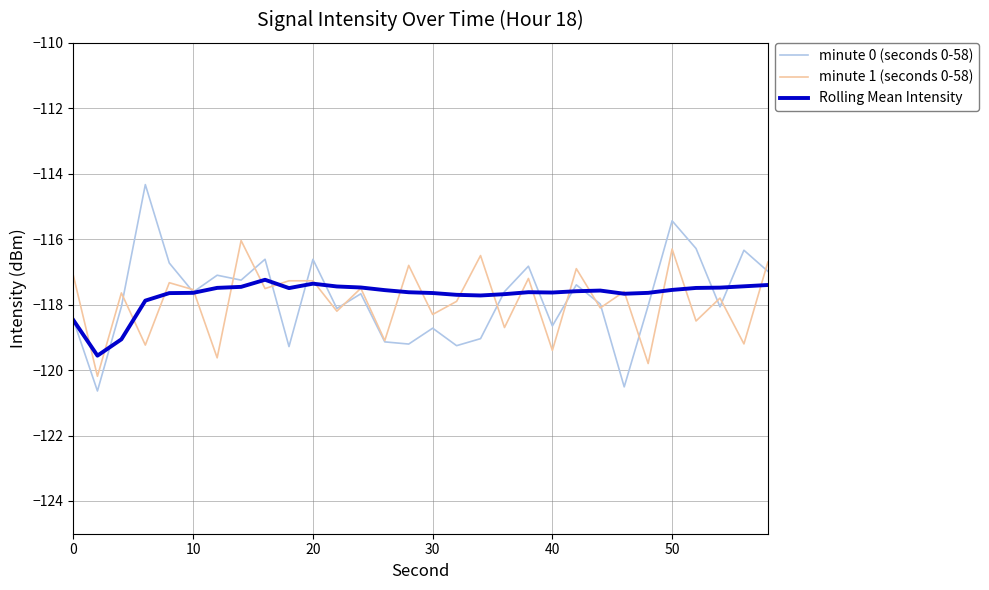

Which series has the largest range (max minus min)?

minute 0 (seconds 0-58)